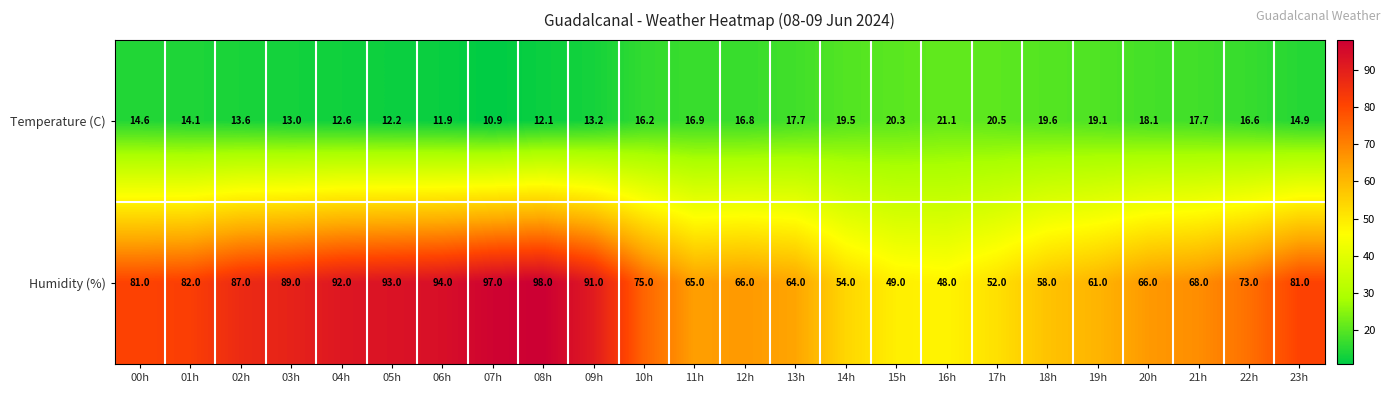

Rank the series at 01h from lowest to highest value.

Temperature (C), Humidity (%)